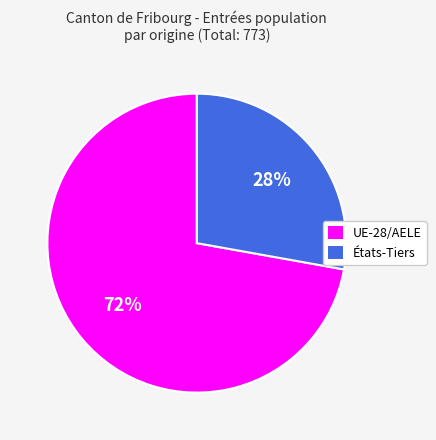

The États-Tiers slice represents 28% of the pie. True or false?

True